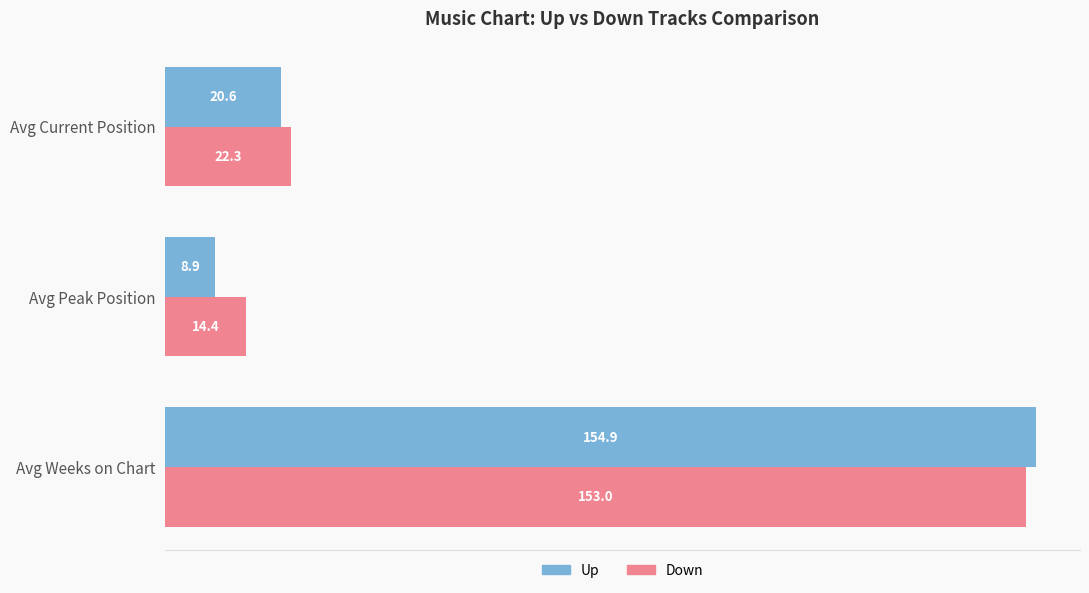

What is the total value across all series at Avg Peak Position?

23.3